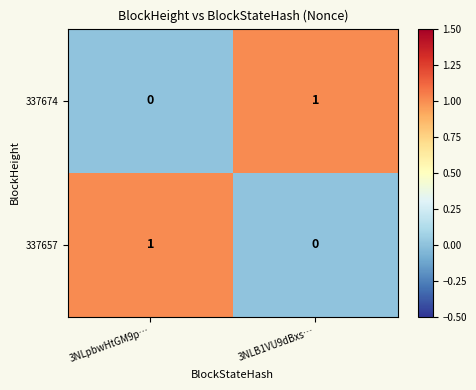

What is the total value across all series at 3NLB1VU9dBxs…?

1